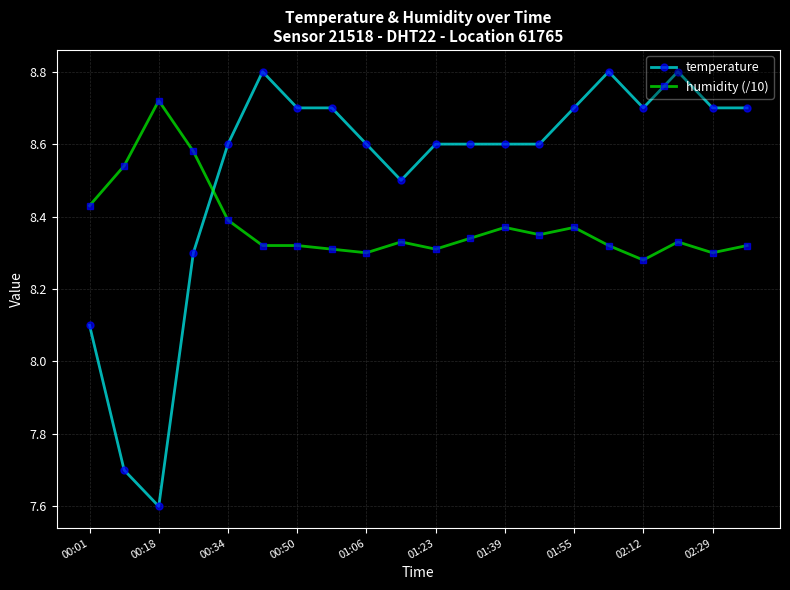

True or false: humidity (/10) has more than 1 points higher than both neighbors.

True